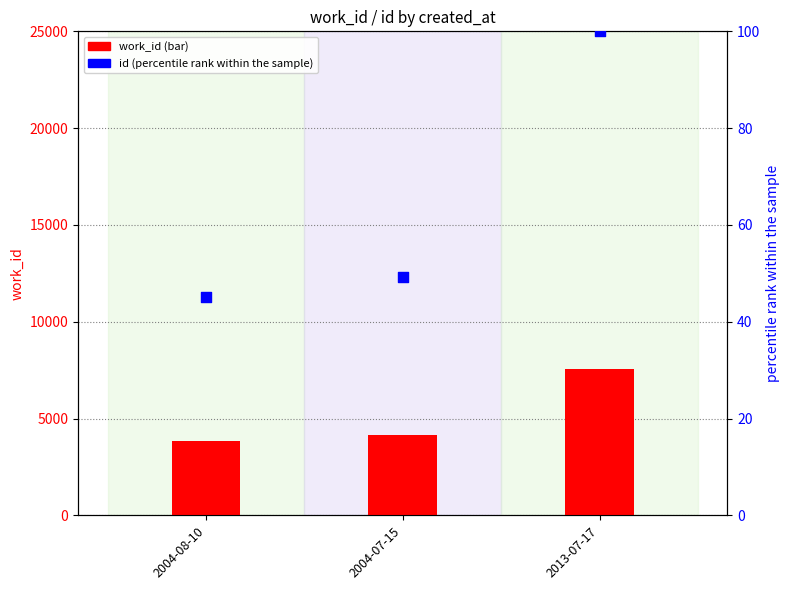

Which series has the largest total across all categories?

work_id